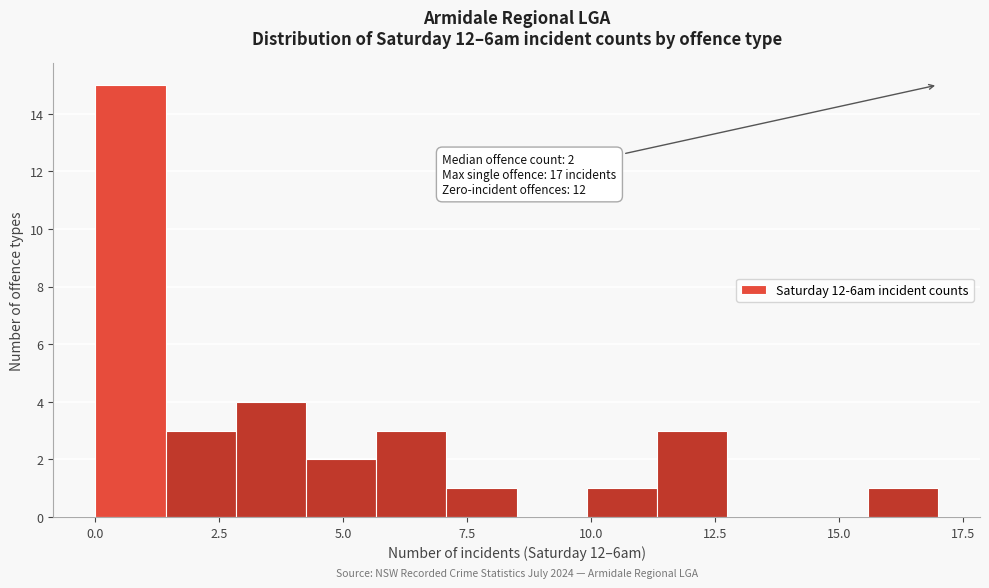

Around what value on the x-axis is the tallest bar? Give the approximate position of its centre, as read against the axis.

0.5